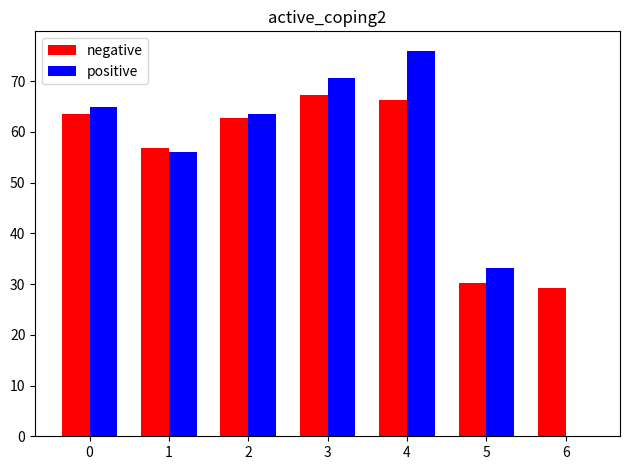

At which category does the chart reach its peak across all series?

4